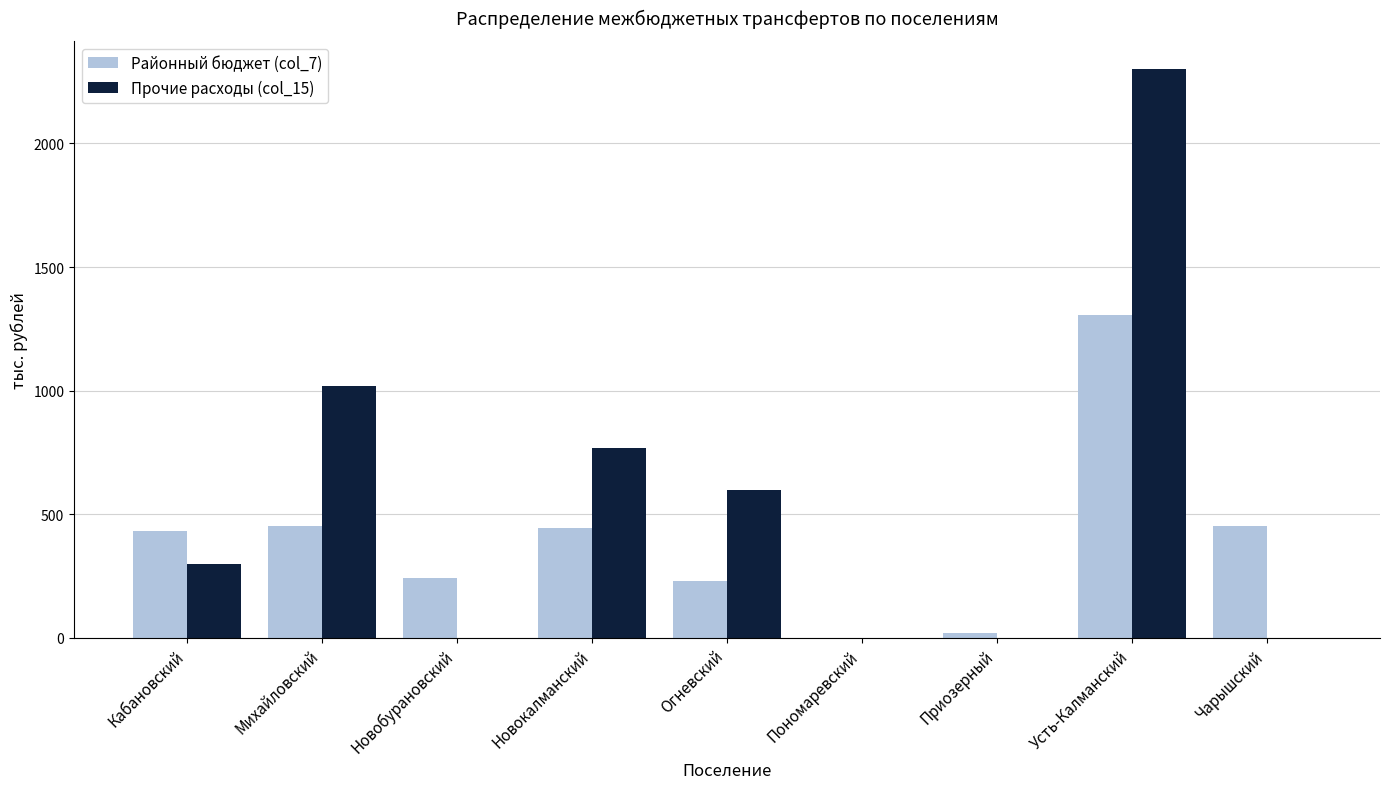

The Районный бюджет (col_7) series shows 102.3 at Новокалманский. True or false?

False